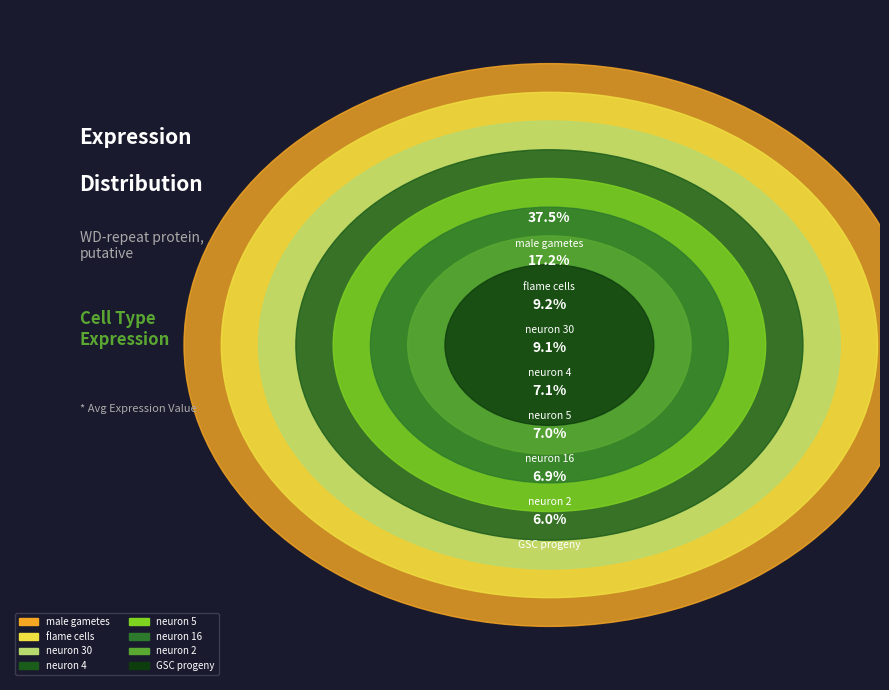

To the nearest percent, what is the difference between the largest and smallest slice percentages?

32%